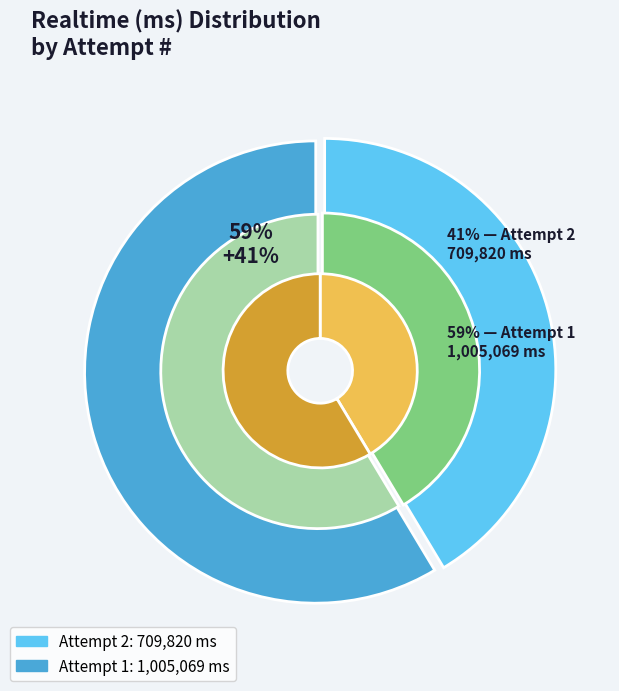

How many segments does this pie chart have?

2